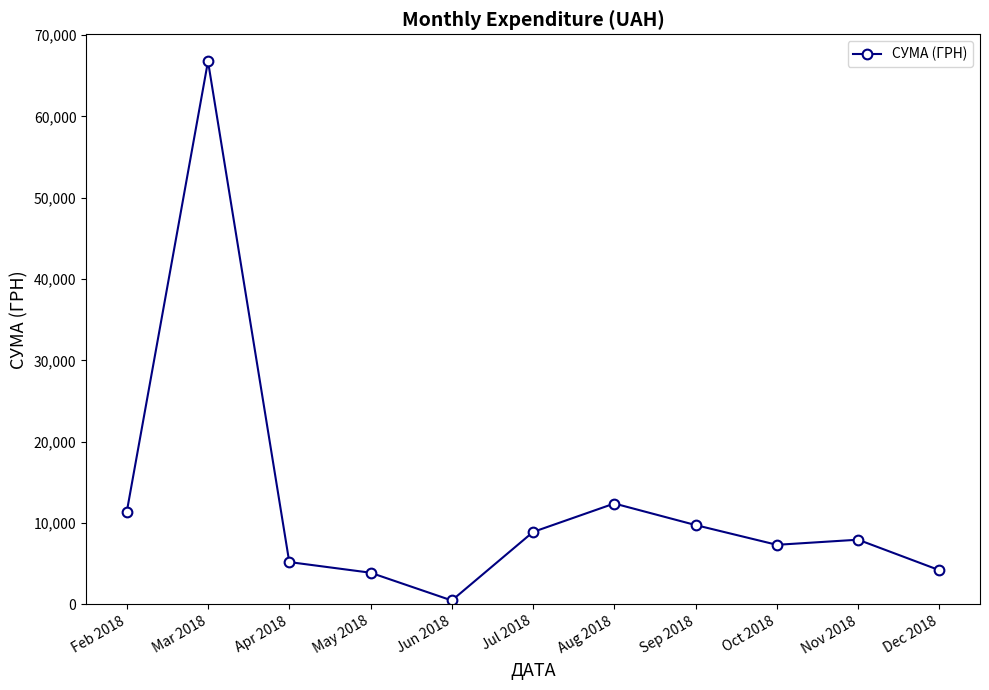

At which category does the data reach its first local valley?

Jun 2018